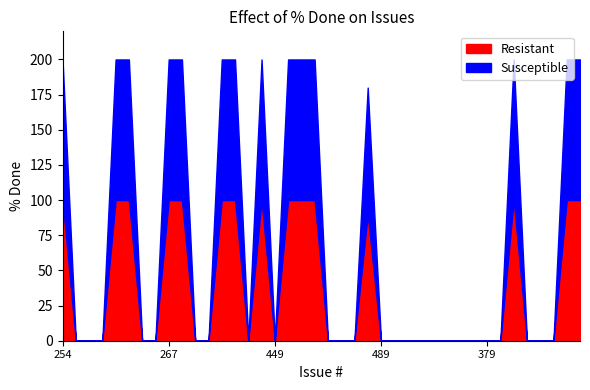

True or false: Susceptible and Resistant cross at least once.

False